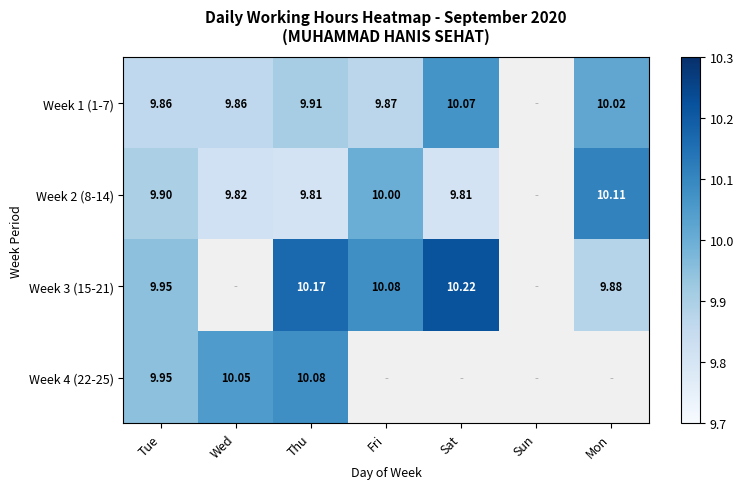

Is the value of Week 1 (1-7) at Tue greater than the value of Week 2 (8-14) at Thu?

Yes